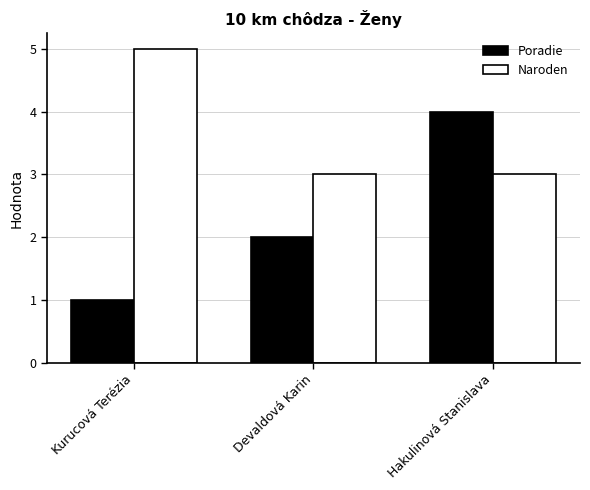

How many values in the Poradie series are below 2?

1